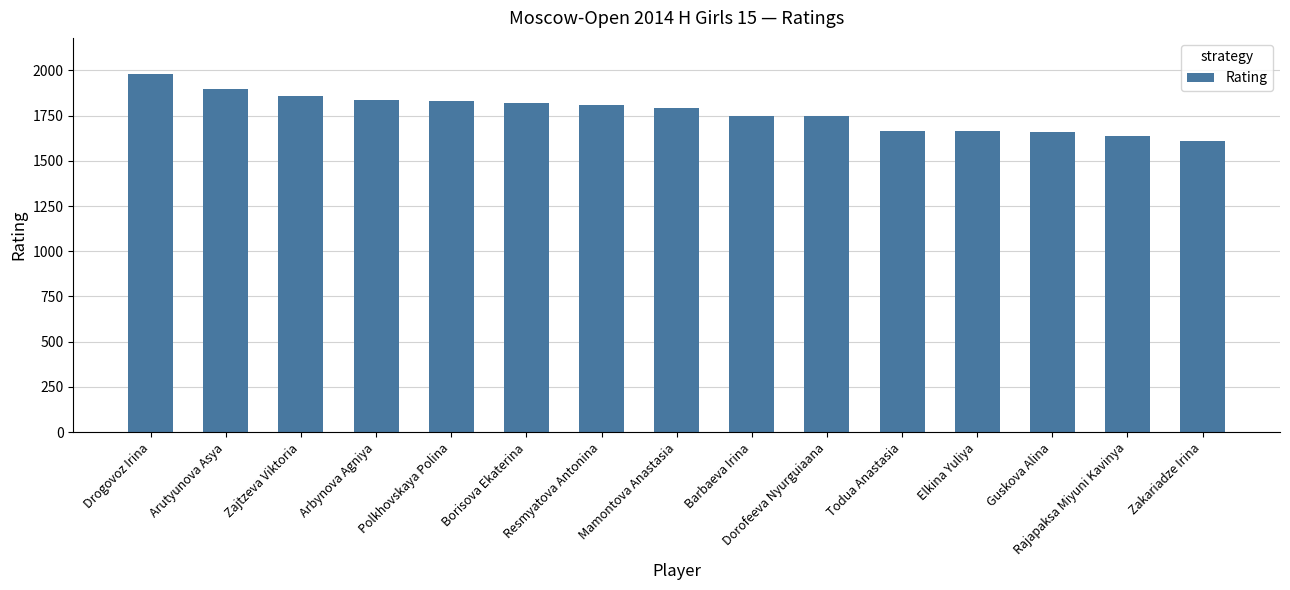

What is the ratio of the value at Resmyatova Antonina to the value at Arutyunova Asya?

1.0